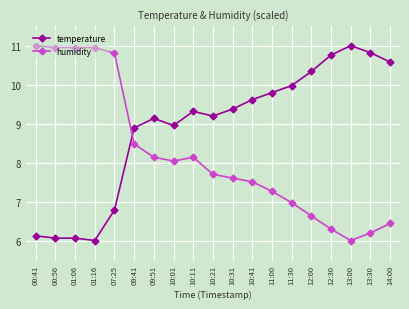

Which series changed the most between 01:06 and 09:51?

temperature